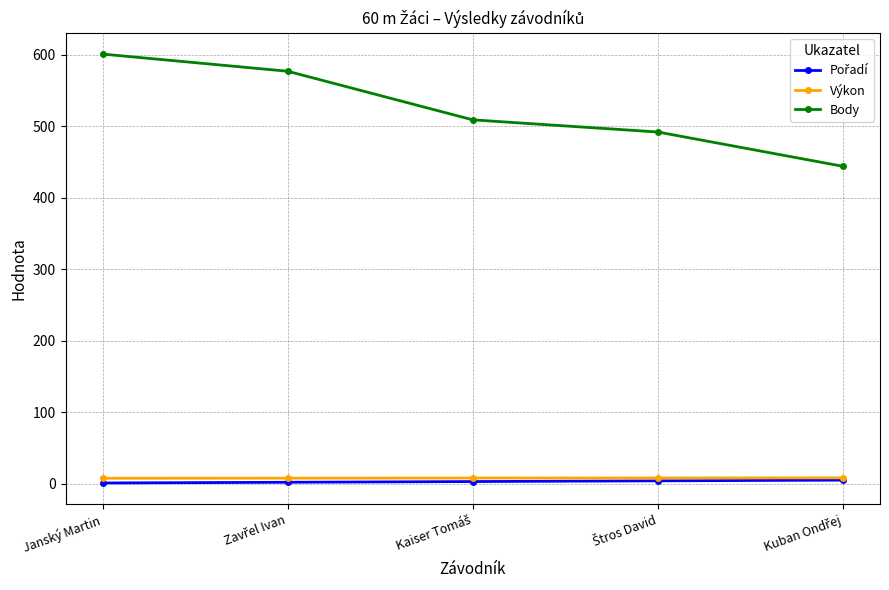

Which series has the widest spread of values?

Body